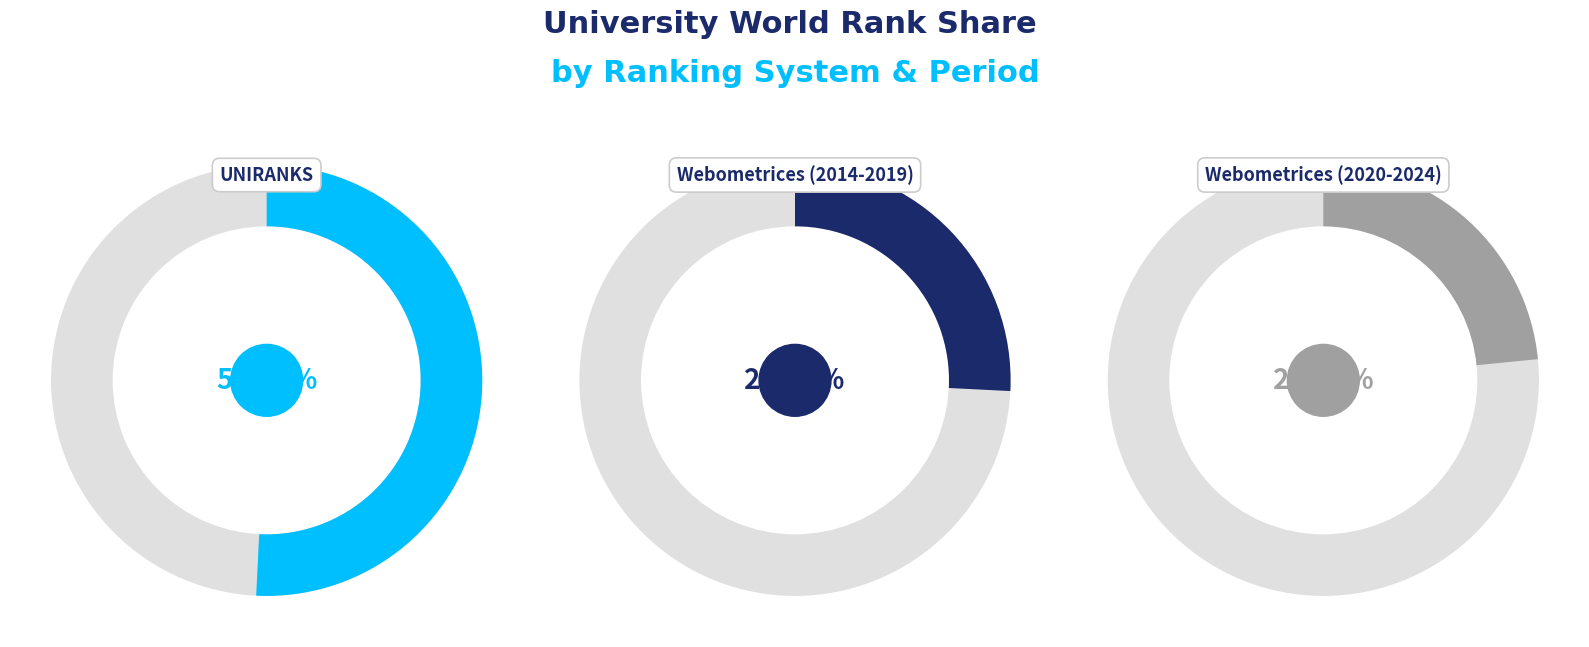

Which slice is the largest?

UNIRANKS 2023